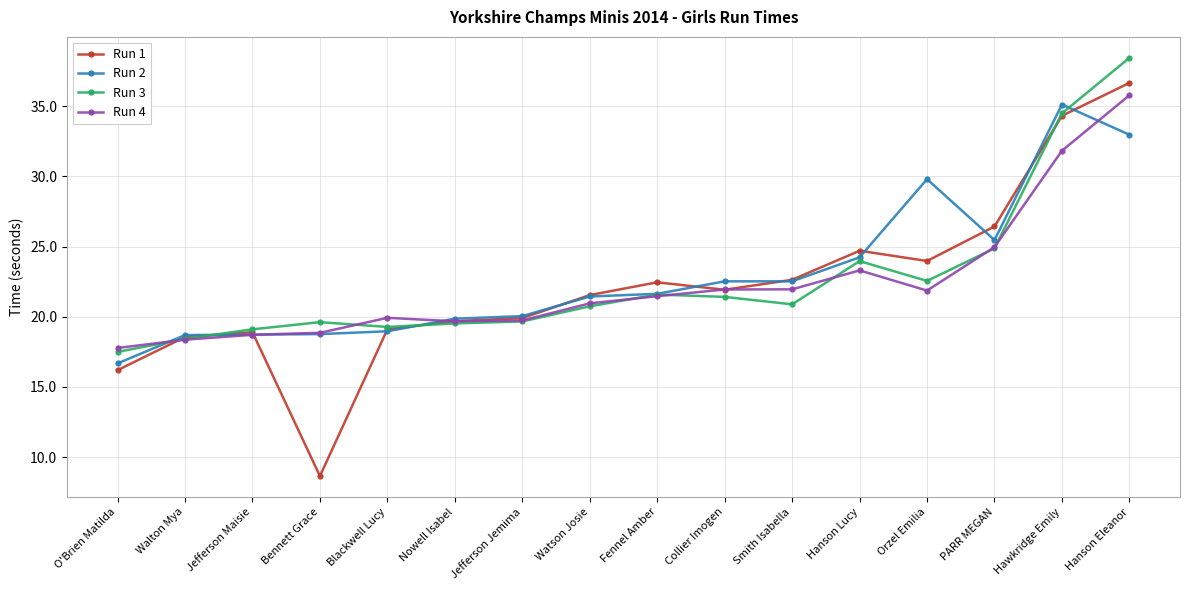

What is the value of the Run 1 point at the 15th from the left?

34.3